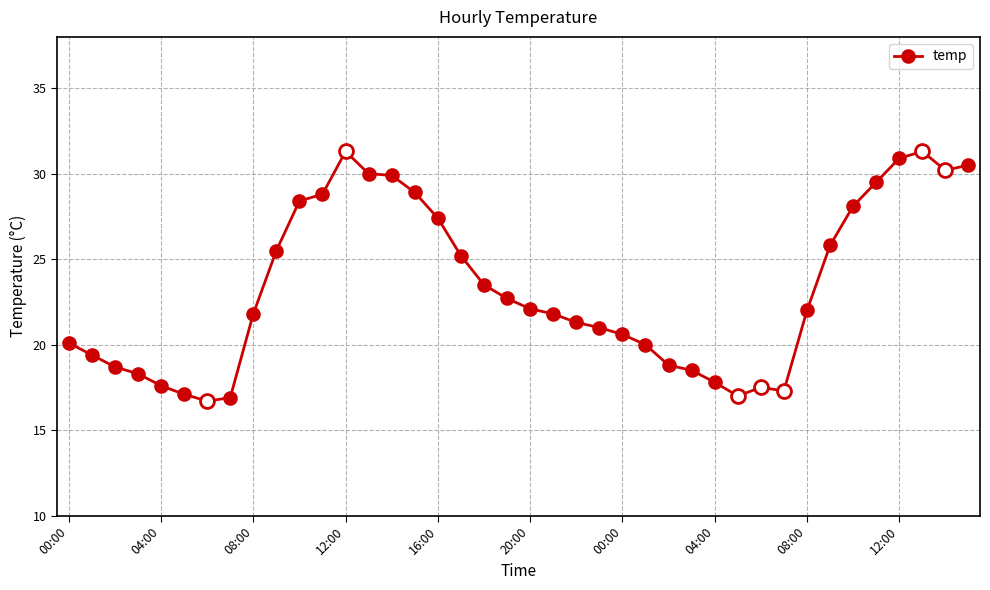

What is the sum of all values?

930.2